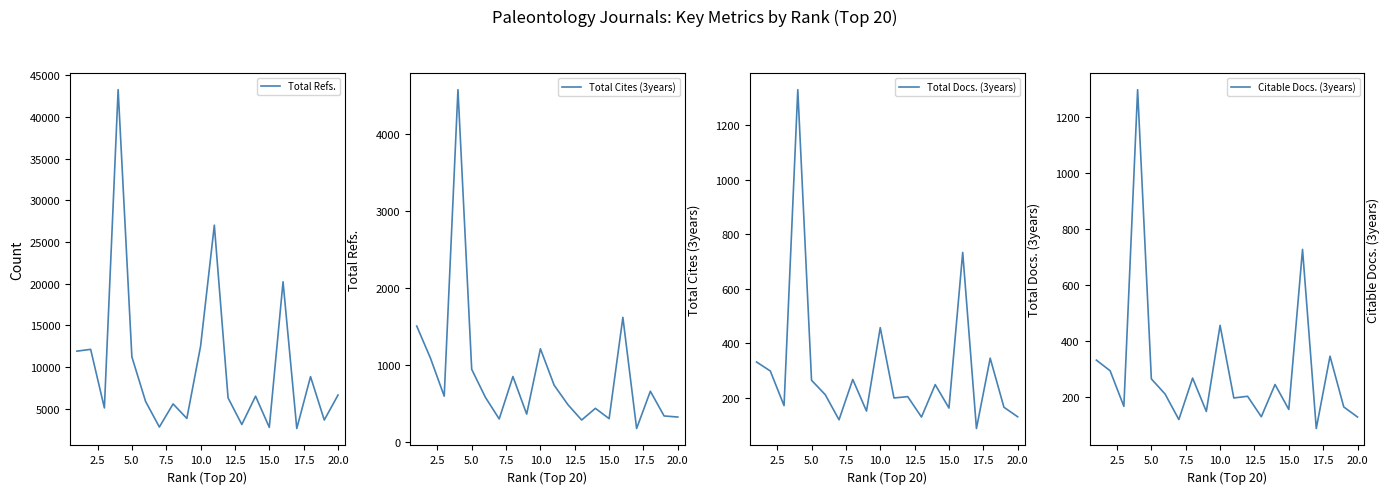

What is the value of the Citable Docs. (3years) point at the 18th from the left?

345